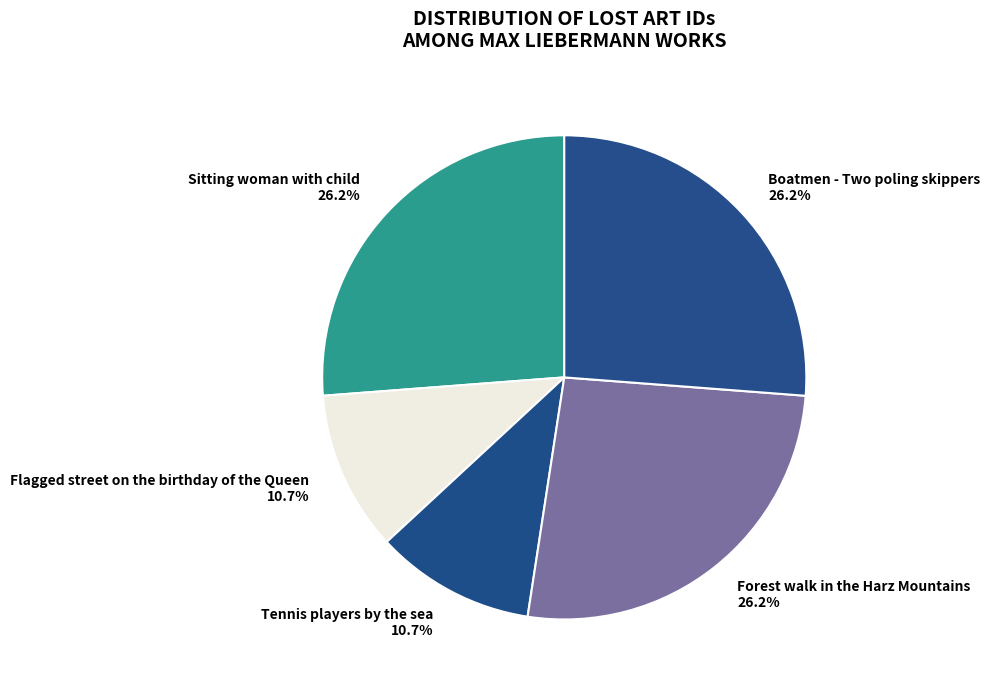

What percentage is the Boatmen - Two poling skippers slice, to the nearest percent?

26%